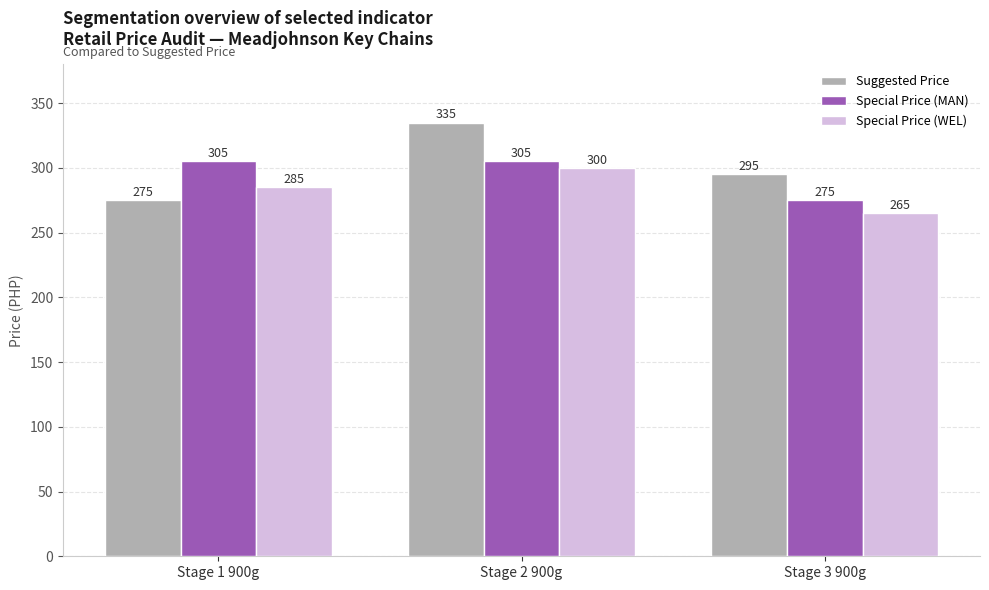

How many categories are shown in the chart?

3